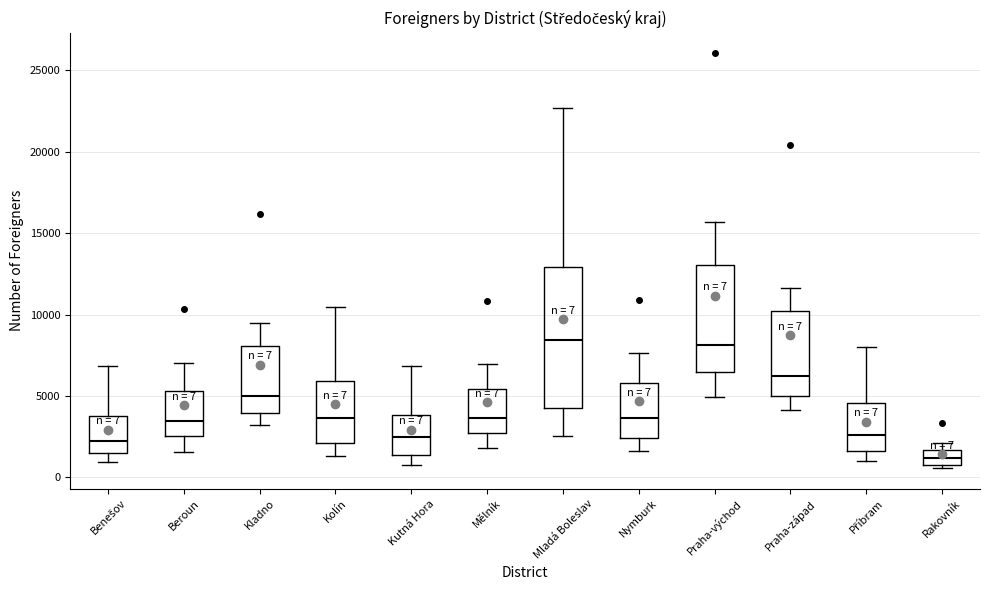

Comparing the boxes themselves (not the whiskers), which one is the tallest?

Mladá Boleslav